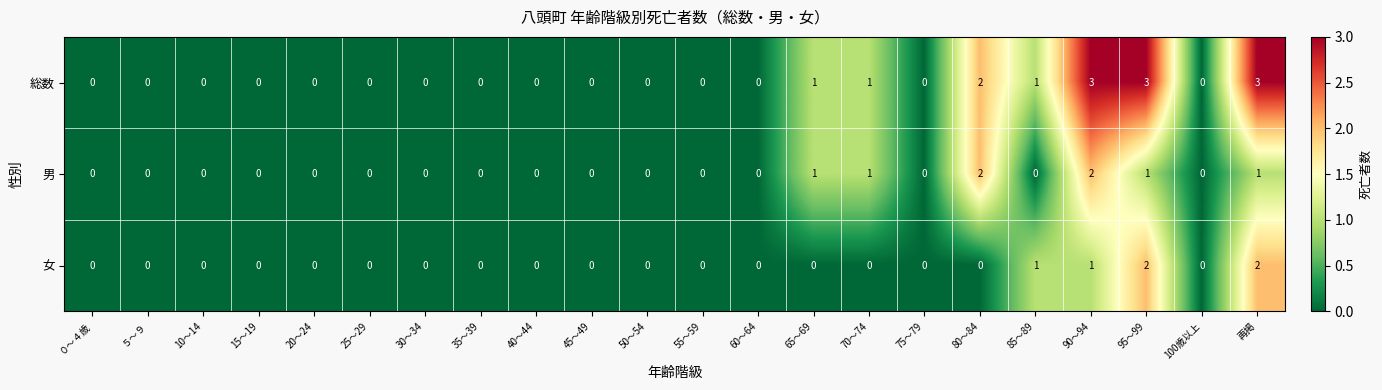

What is the greatest value displayed?

3